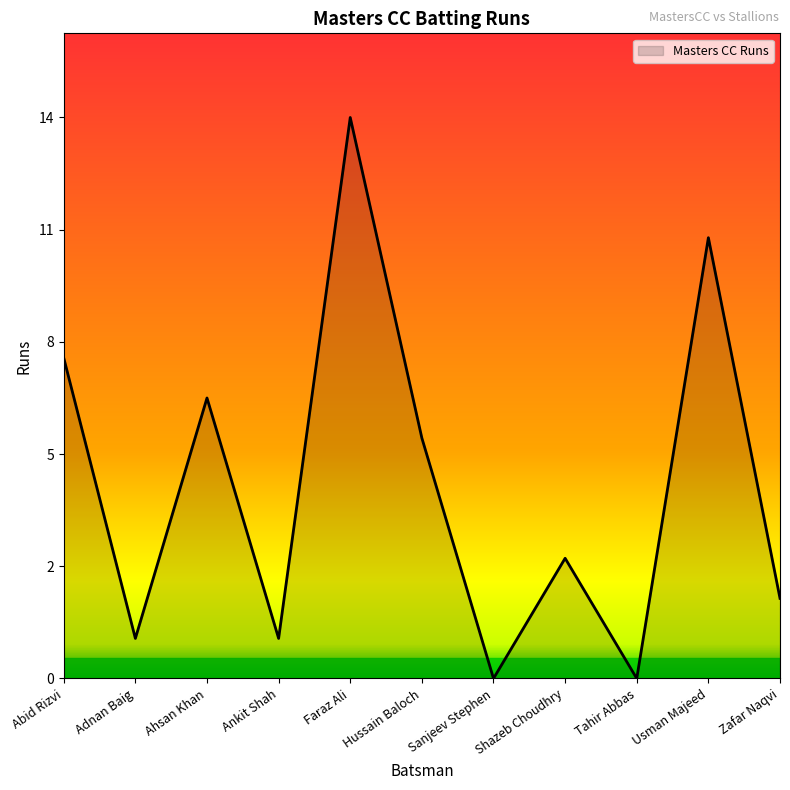

What is the difference between the second highest and minimum values?

11